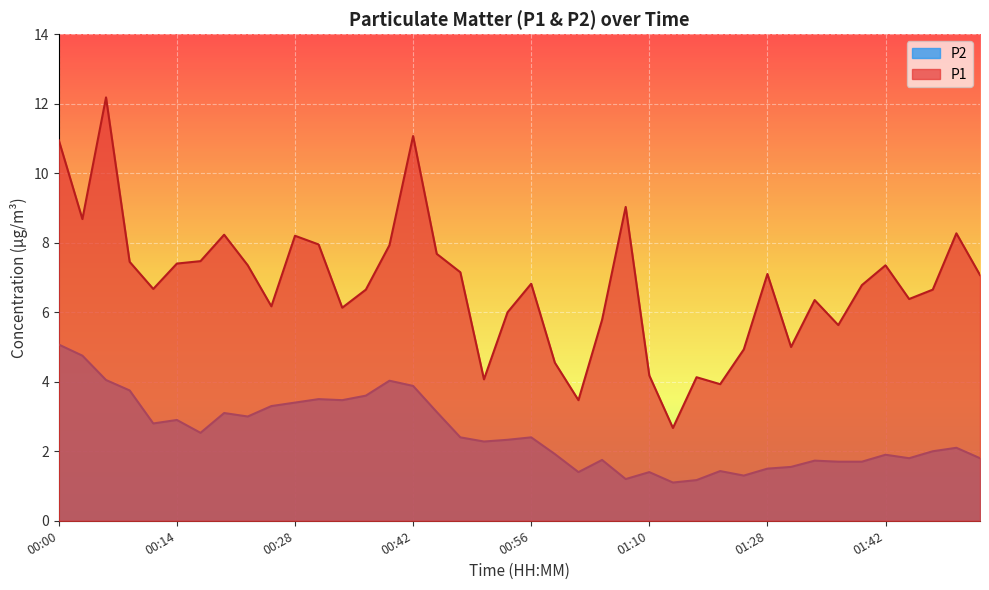

Reading right to left, list all the values displayed in this chart.

P1: 7.1	8.3	6.7	6.4	7.3	6.8	5.6	6.3	5.0	7.1	4.9	3.9	4.1	2.7	4.2	9.0	5.8	3.5	4.5	6.8	6.0	4.1	7.2	7.7	11.1	7.9	6.7	6.1	8.0	8.2	6.2	7.3	8.2	7.5	7.4	6.7	7.5	12.2	8.7	10.9
P2: 1.8	2.1	2.0	1.8	1.9	1.7	1.7	1.7	1.6	1.5	1.3	1.4	1.2	1.1	1.4	1.2	1.8	1.4	1.9	2.4	2.3	2.3	2.4	3.1	3.9	4.0	3.6	3.5	3.5	3.4	3.3	3.0	3.1	2.5	2.9	2.8	3.8	4.0	4.8	5.1